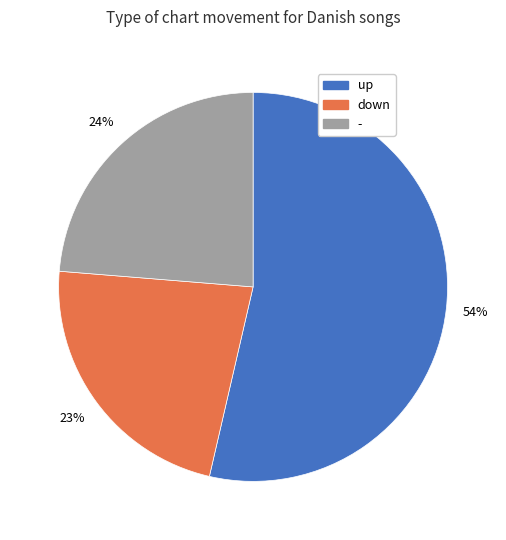

Between down and up, which is larger?

up